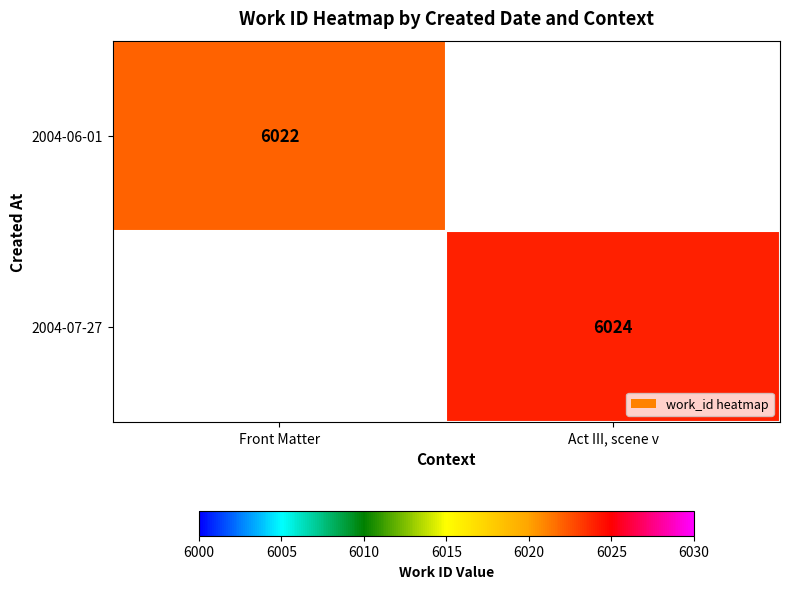

Is it true that 2004-06-01 equals 6022 at Front Matter?

True